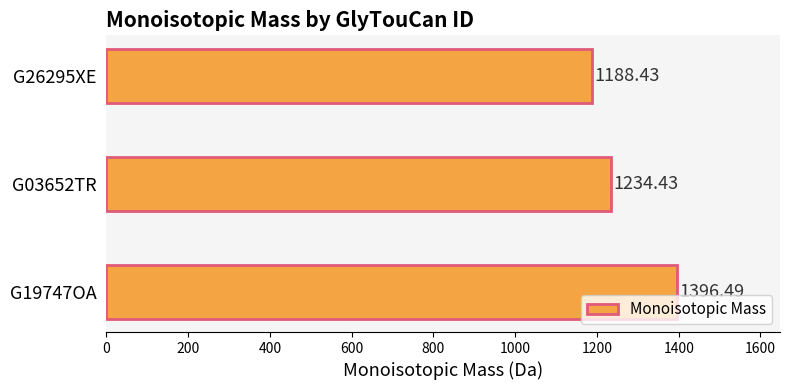

Does the chart contain any negative values?

No